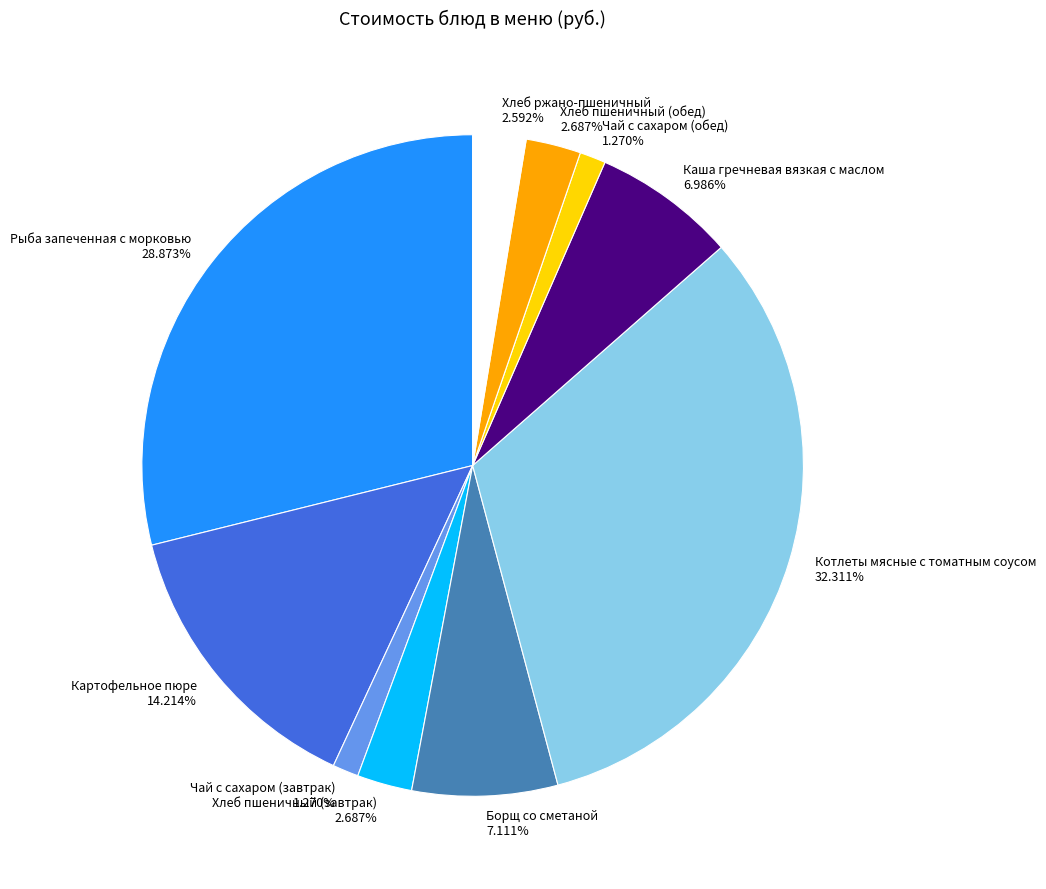

Does Чай с сахаром (обед) account for over 50% of the chart?

No